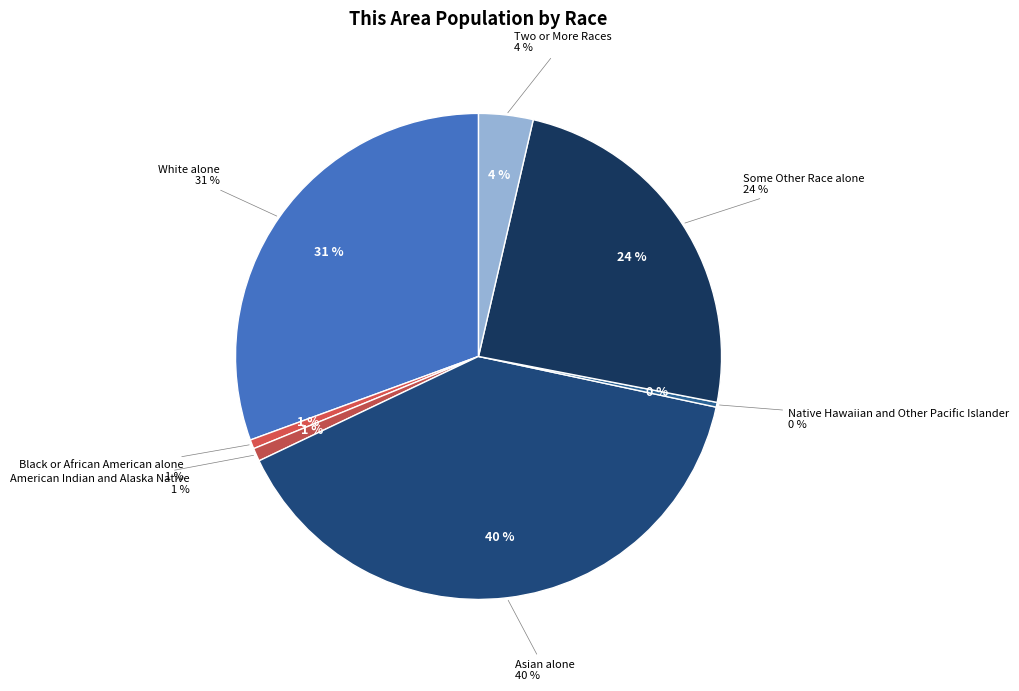

Count the number of slices in the pie.

7